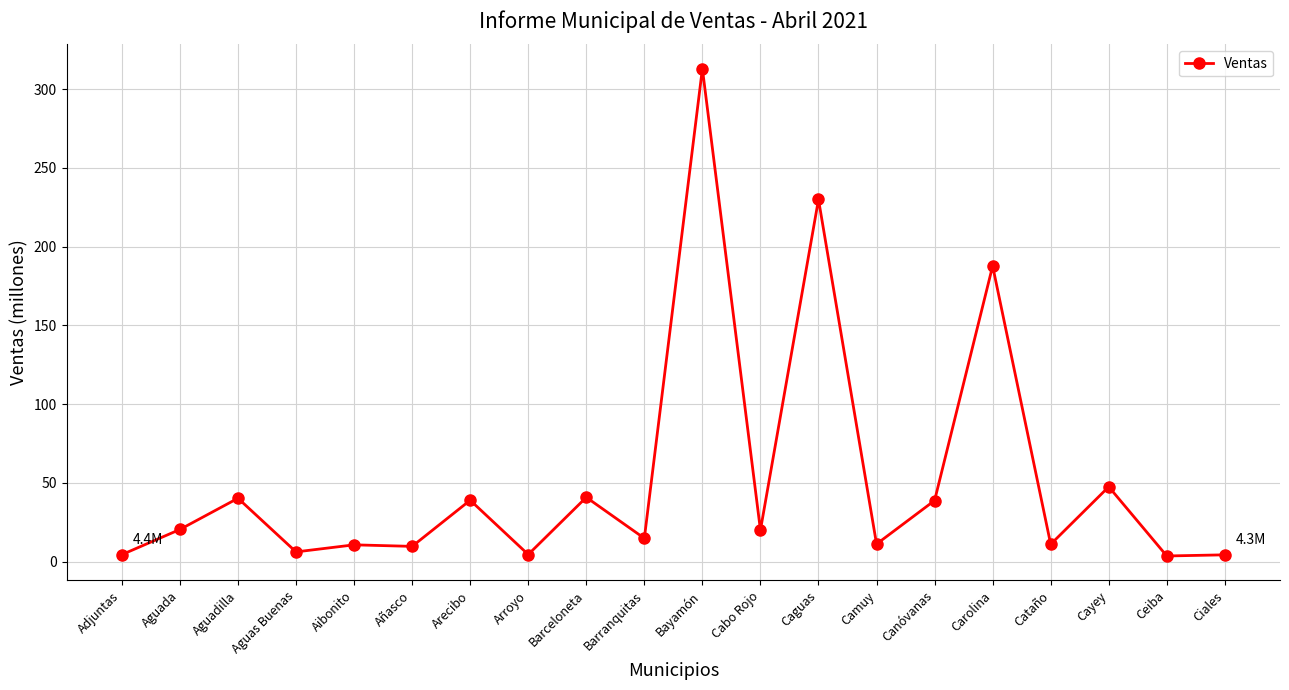

What is the average value?

52.9